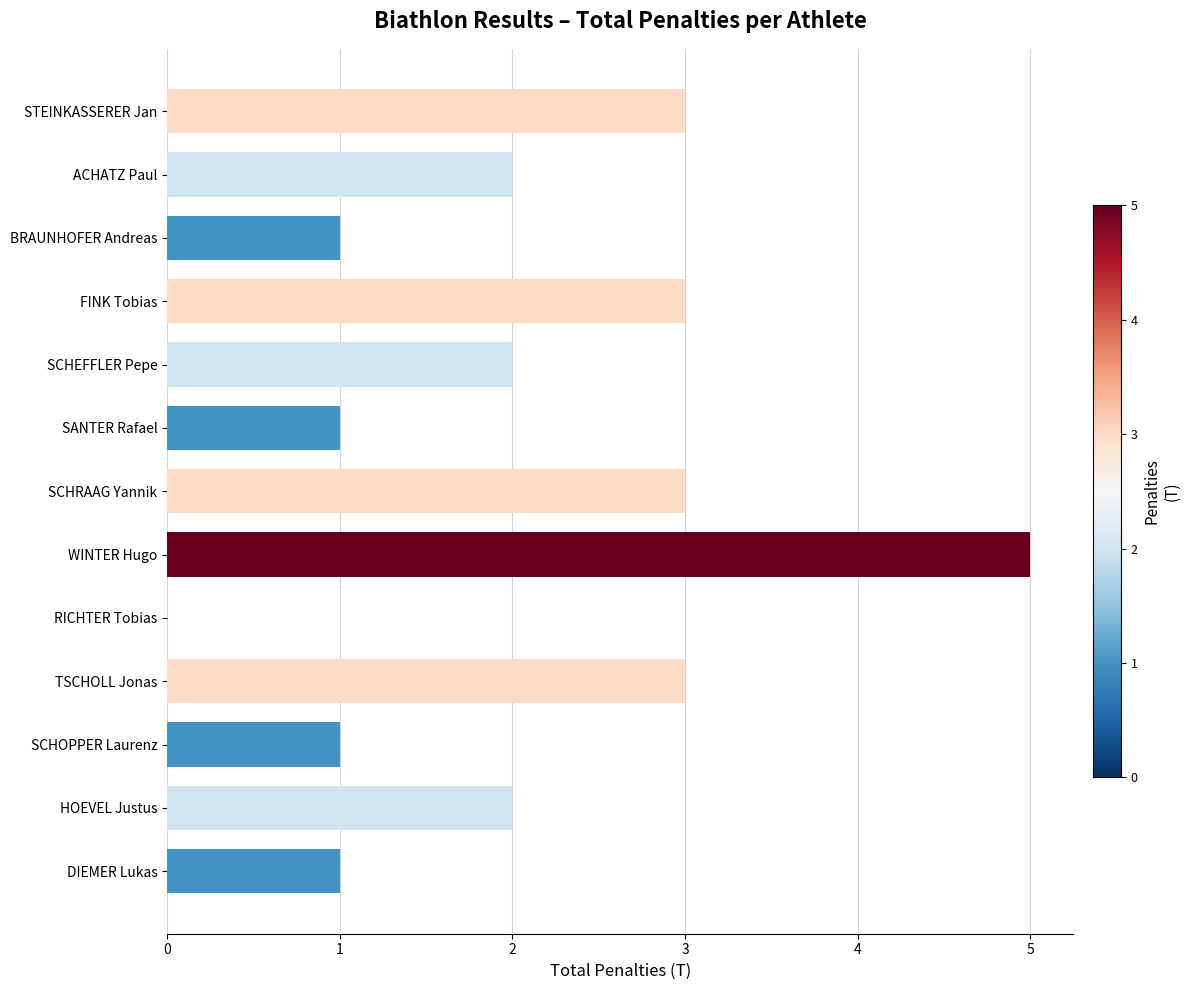

What is the average value?

2